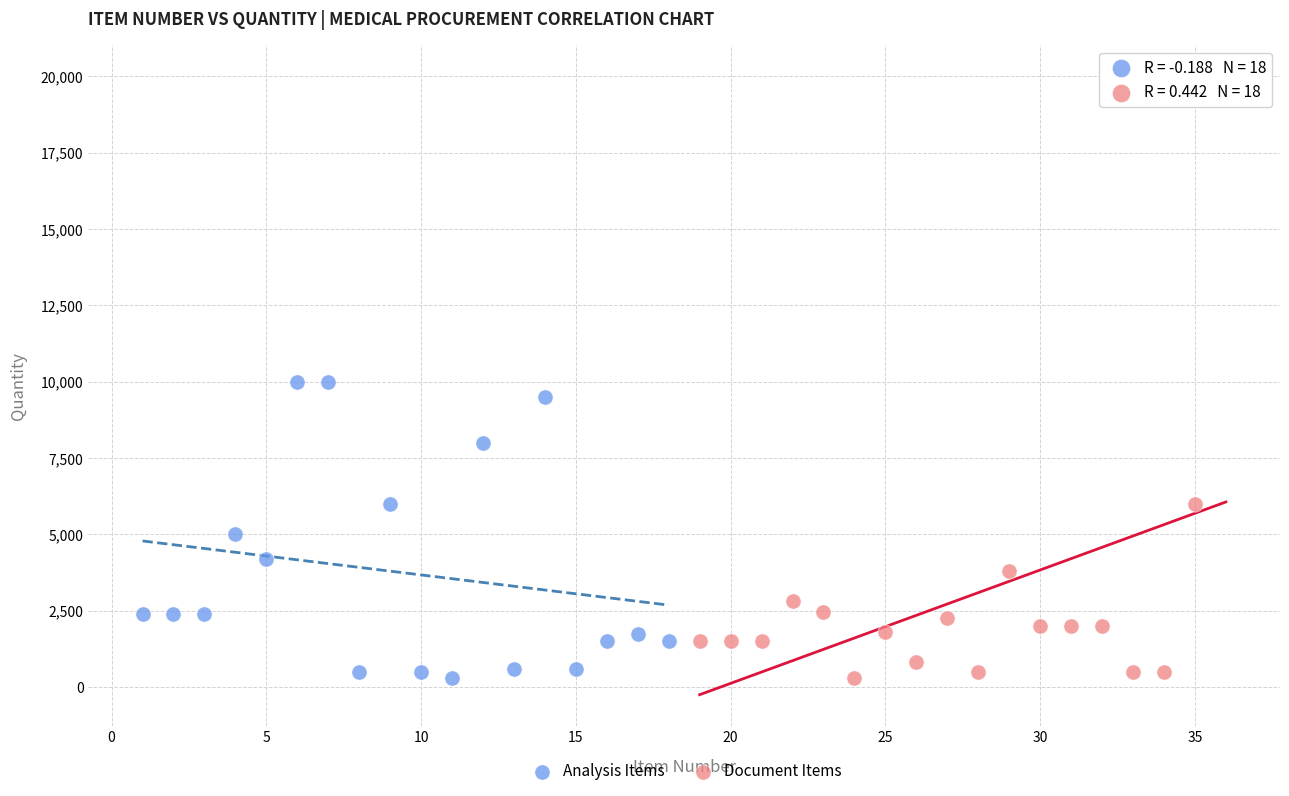

Which series has the largest Y range (max minus min)?

Document Items